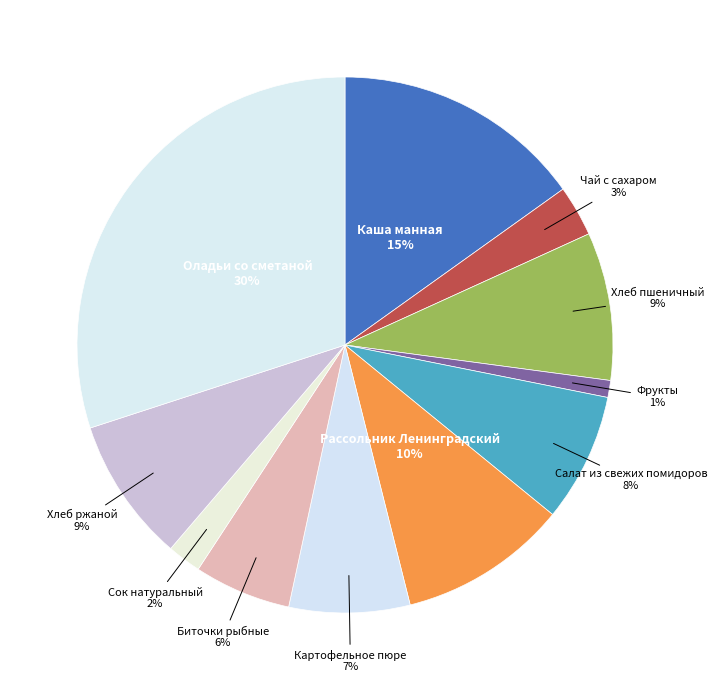

How many segments does this pie chart have?

11